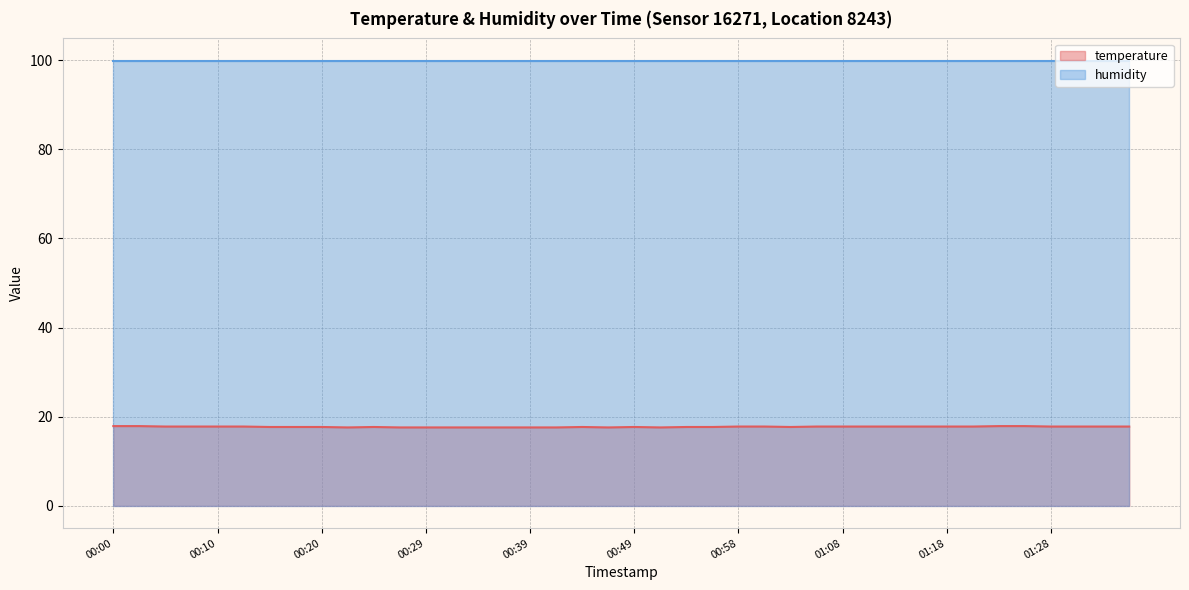

List the labels in order of value, largest first.

00:00, 00:02, 01:23, 01:25, 00:05, 00:07, 00:10, 00:12, 00:58, 01:01, 01:06, 01:08, 01:11, 01:13, 01:16, 01:18, 01:20, 01:28, 01:30, 01:33, 01:35, 00:15, 00:17, 00:20, 00:24, 00:44, 00:49, 00:54, 00:56, 01:03, 00:22, 00:27, 00:29, 00:32, 00:34, 00:36, 00:39, 00:41, 00:46, 00:51